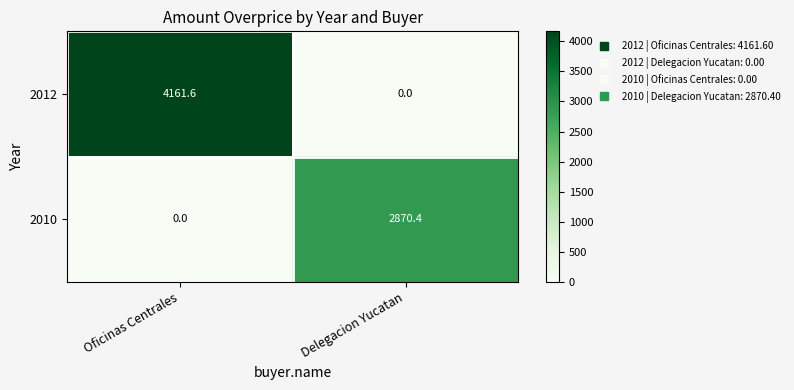

At which category does the chart reach its peak across all series?

Oficinas Centrales